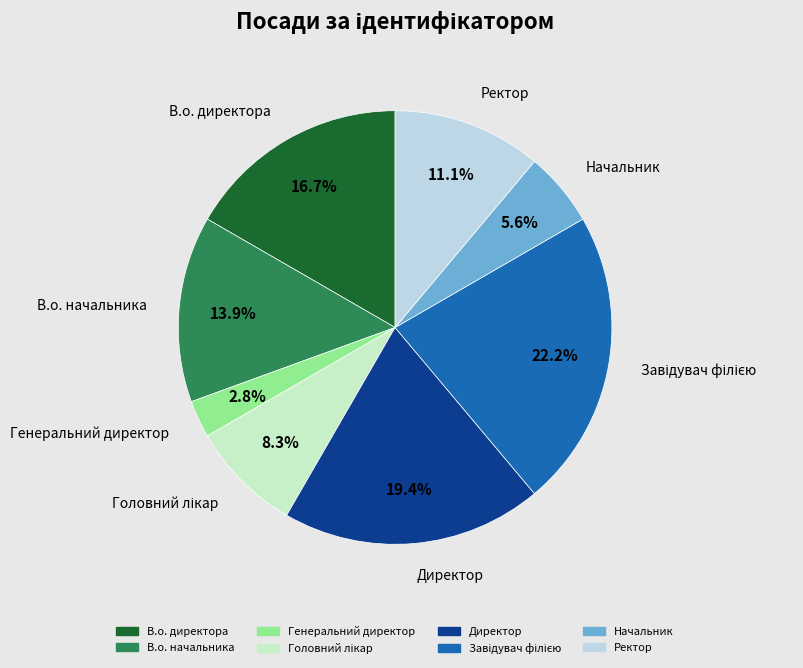

To the nearest percent, what is the average slice percentage?

12%